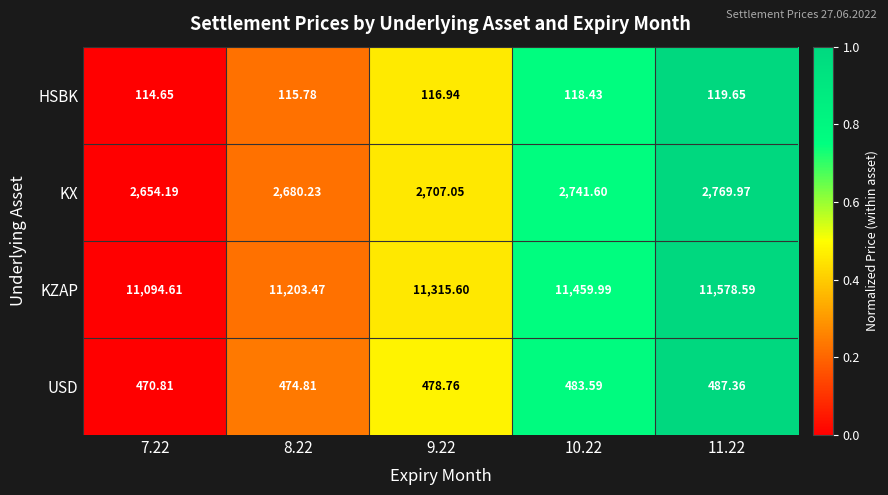

How many series are shown in this chart?

4